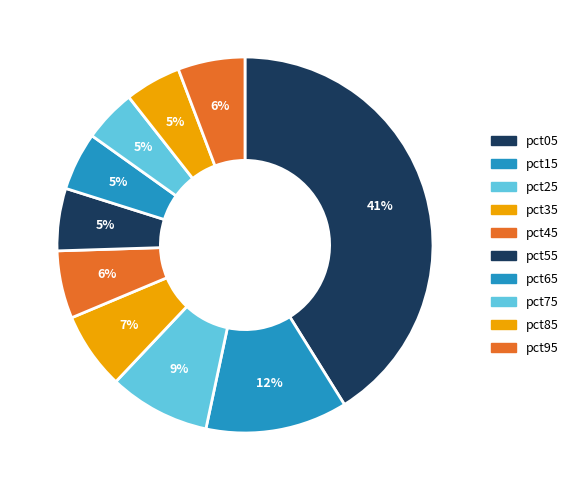

How many segments does this pie chart have?

10